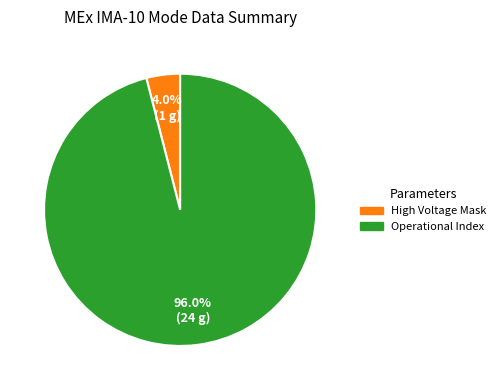

How many slices are in this pie chart?

2